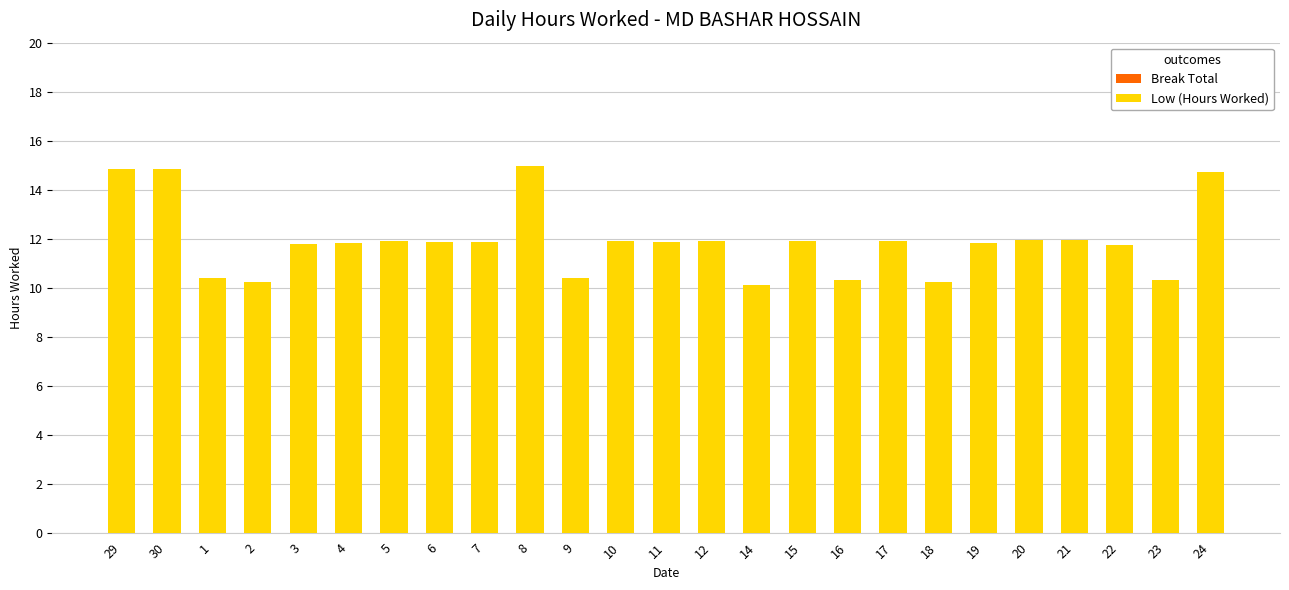

How many data points does each series have?

25